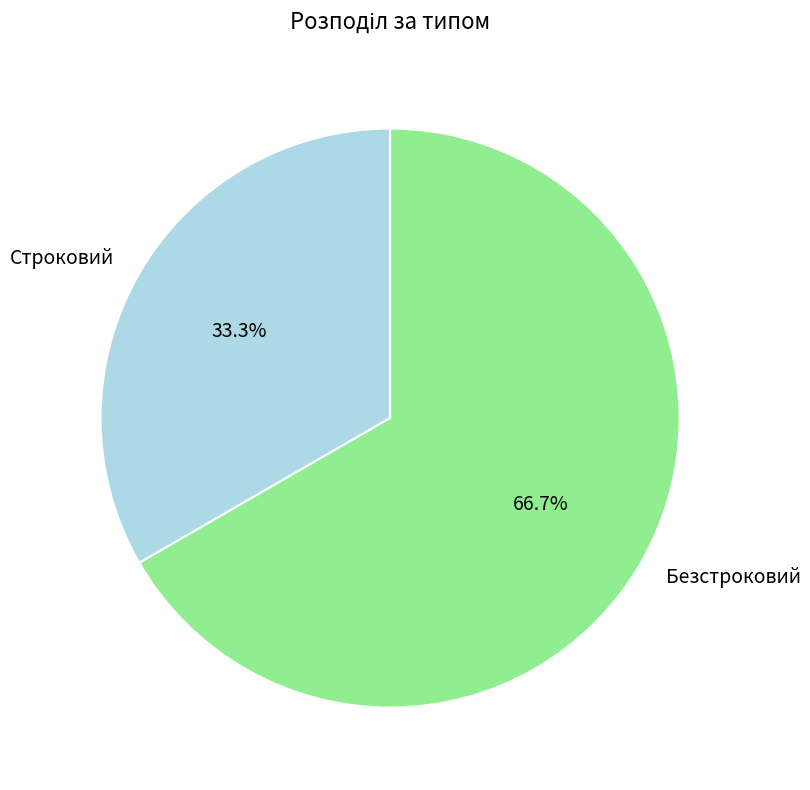

Approximately how many times larger is the value at Безстроковий compared to Строковий?

2.0